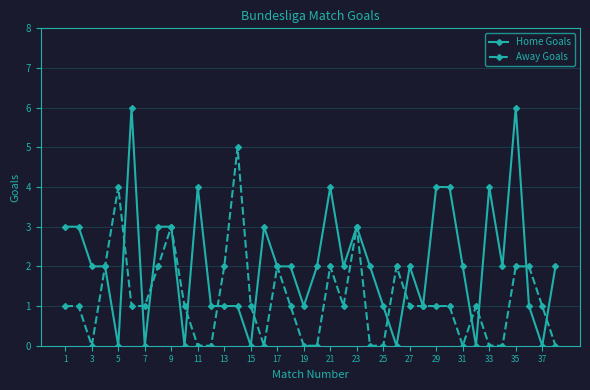

What is the difference between the maximum and second lowest values in the Away Goals series?

5